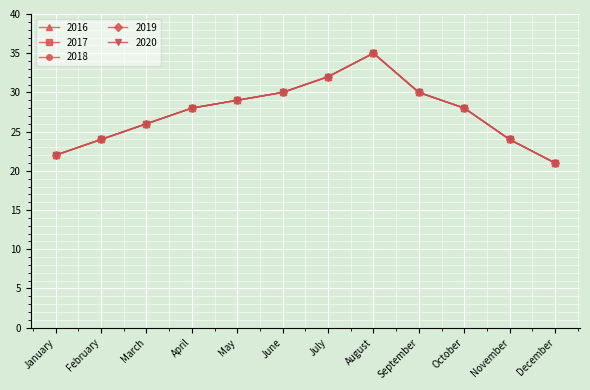

What is the total value across all series at June?

150